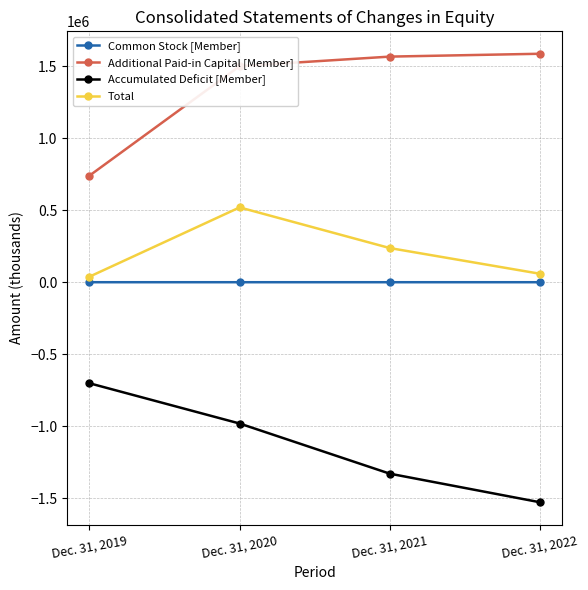

True or false: Total and Common Stock [Member] cross at least once.

False